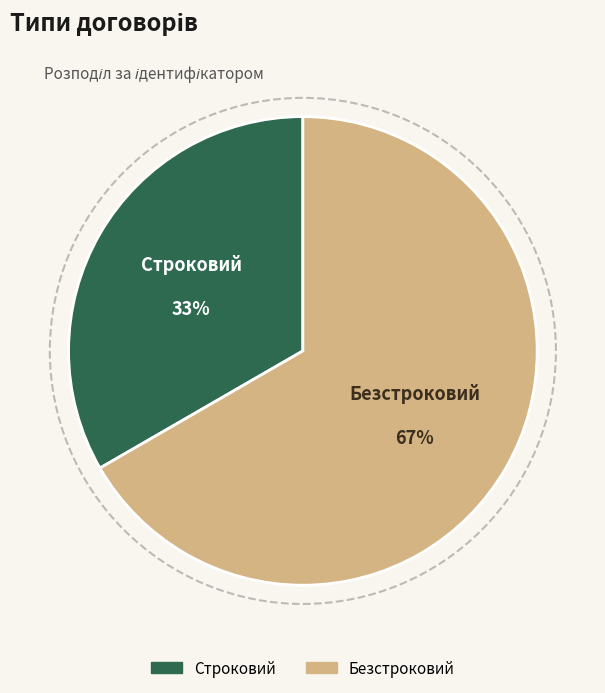

Is Безстроковий the majority of the pie?

Yes